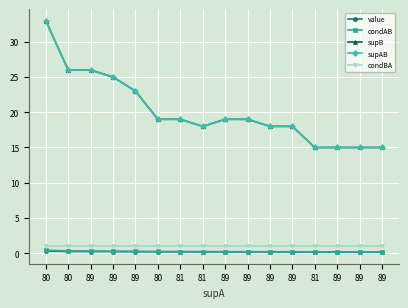

Does the chart have visible grid lines?

Yes